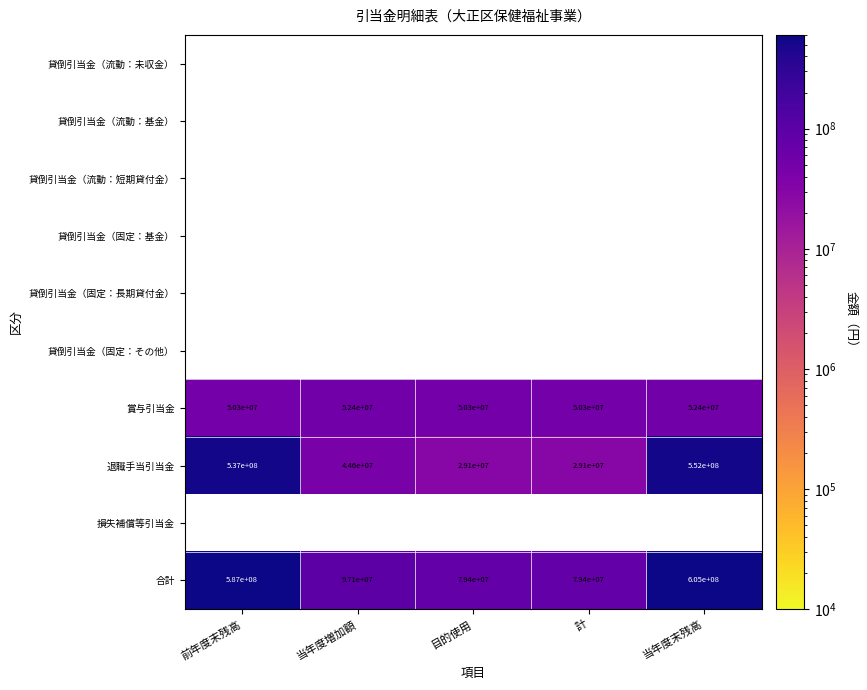

What is the average value of the 合計 series?

289580000